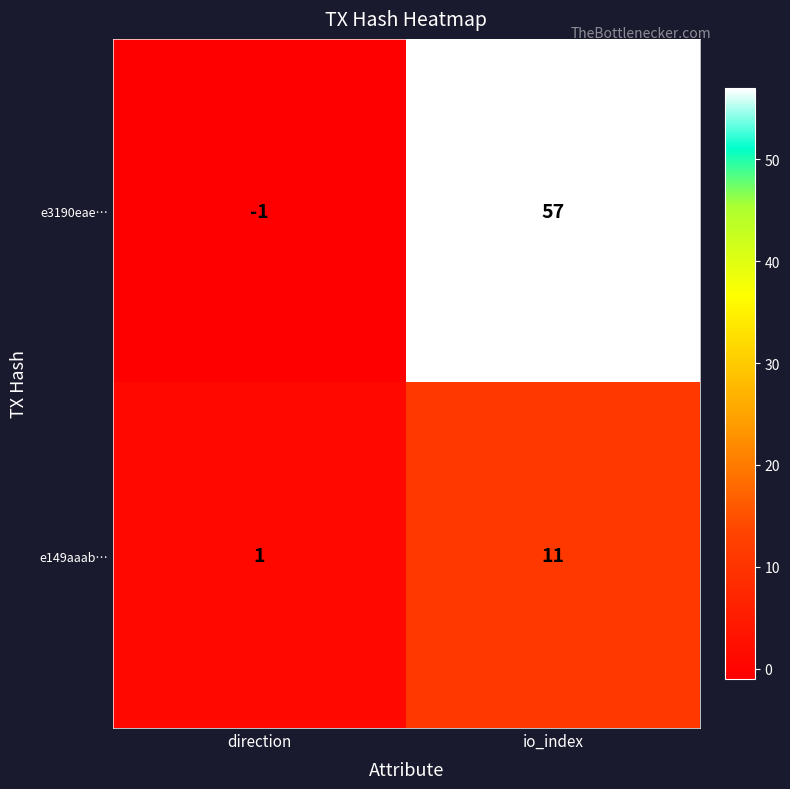

The value of e3190eae… at direction is -2. True or false?

False